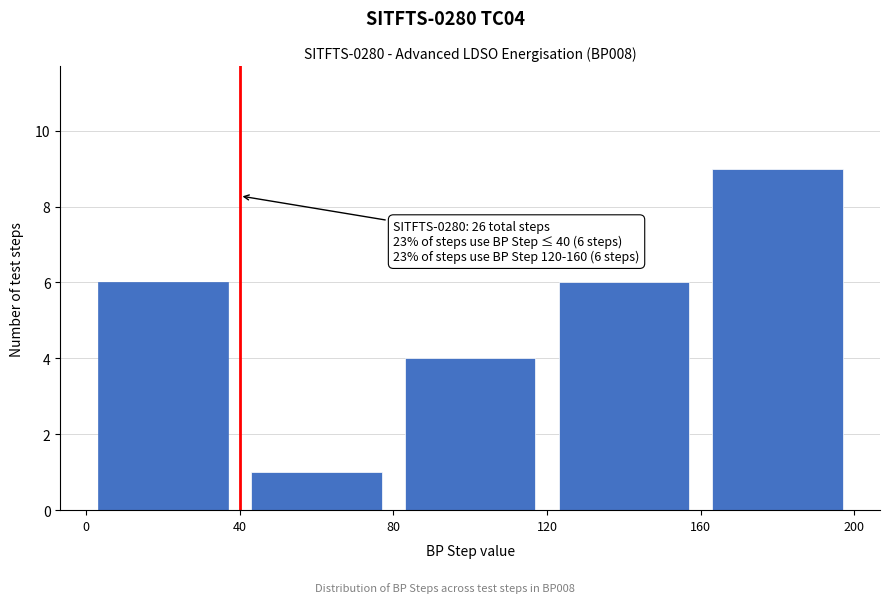

Which range on the x-axis has the tallest bar?

160 to 200